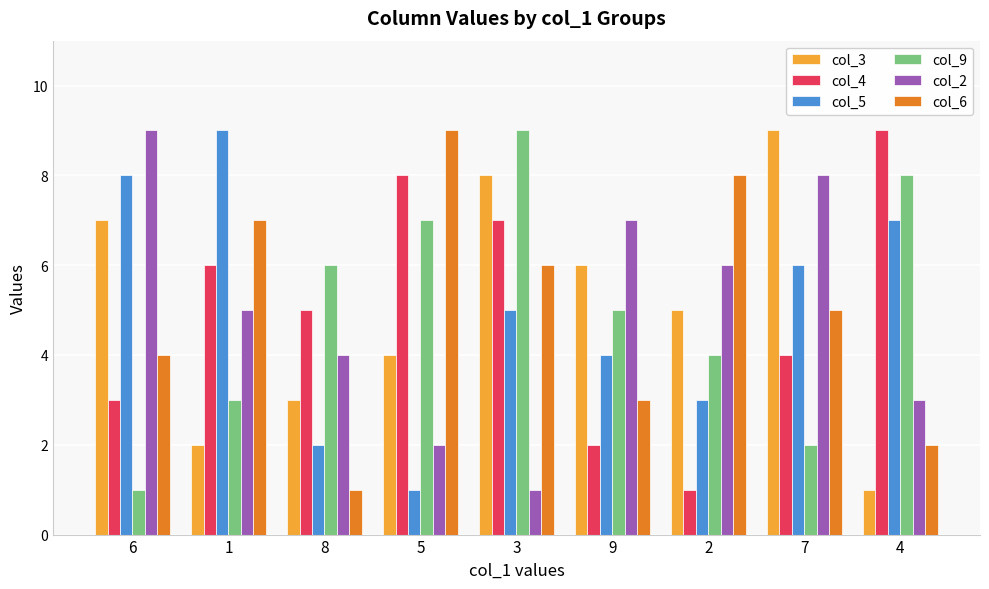

How many bars are there in total?

54